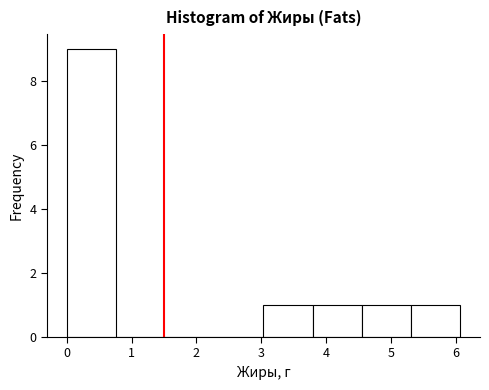

Reading left to right, list every bar in this chart as the range it spans on the x-axis followed by its height. Neither the bar edges nor the heights are printed on the chart, so give them approximately, as read against the axes.

0.0 to 0.8: 9
0.8 to 1.5: 0
1.5 to 2.3: 0
2.3 to 3.0: 0
3.0 to 3.8: 1
3.8 to 4.6: 1
4.6 to 5.3: 1
5.3 to 6.1: 1